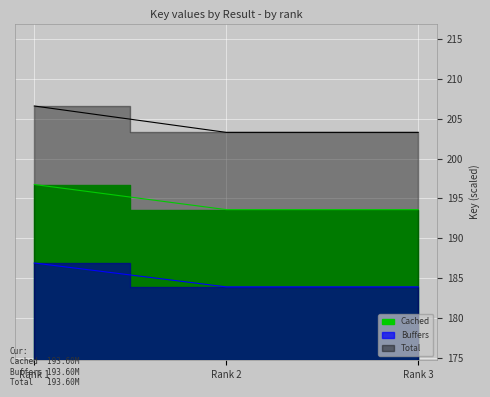

The Cached series shows 196.8 at Rank 1. True or false?

True